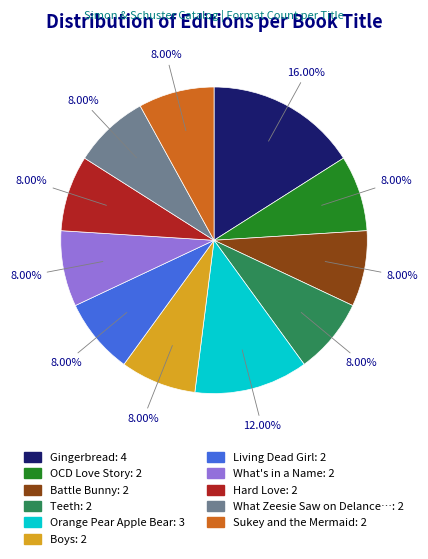

Is there a majority slice in this chart?

No